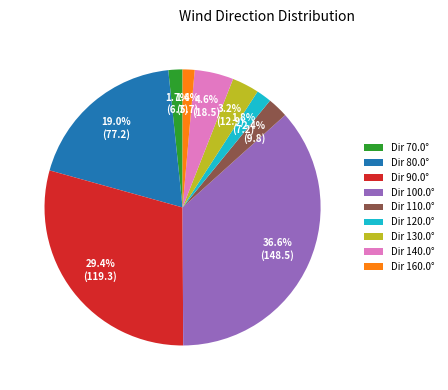

What portion of the pie excludes Dir 160.0°?

98.6%